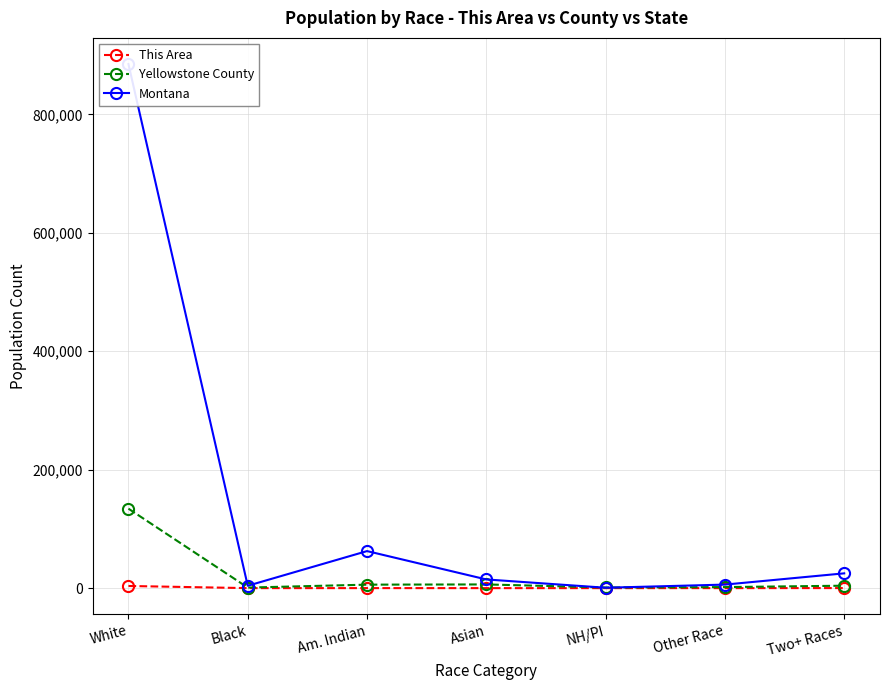

The value of Montana at Am. Indian is 84324. True or false?

False